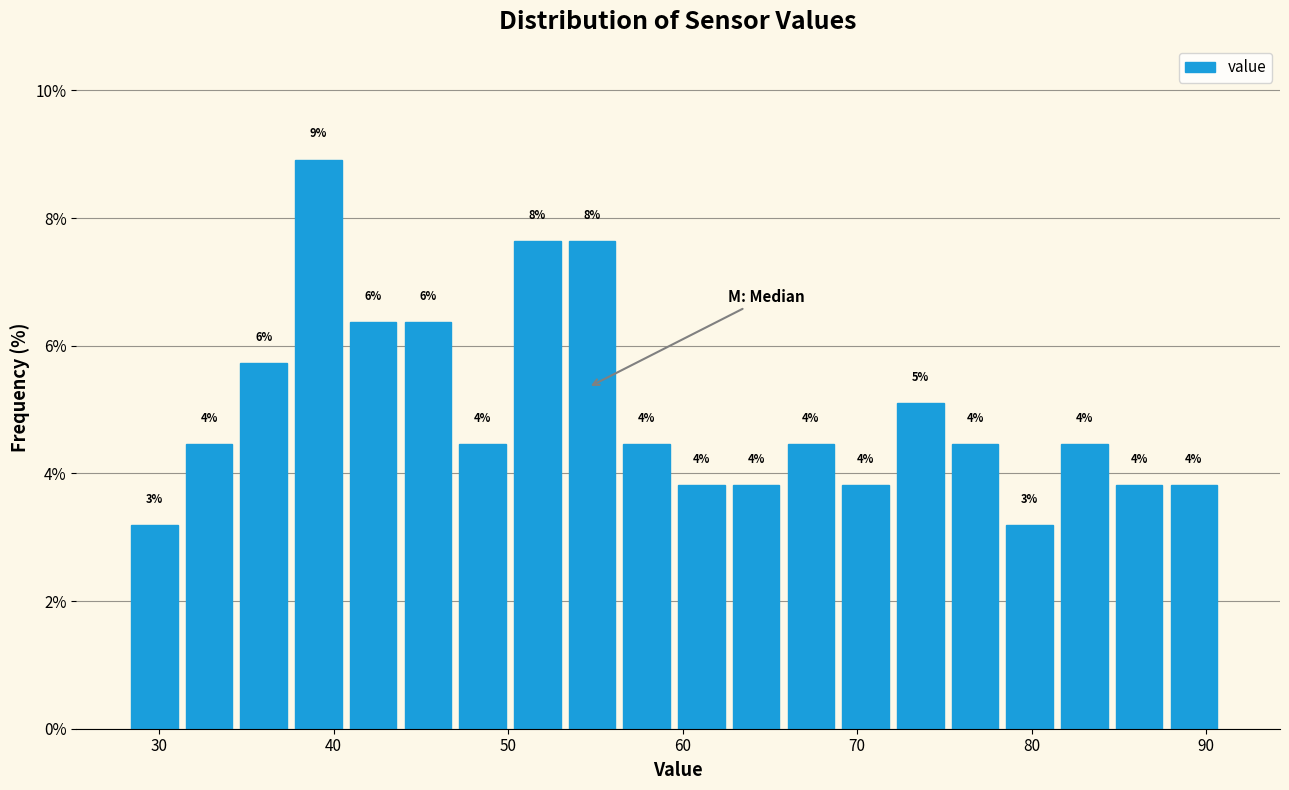

Read against the x-axis, roughly where is the centre of the tallest bar?

39